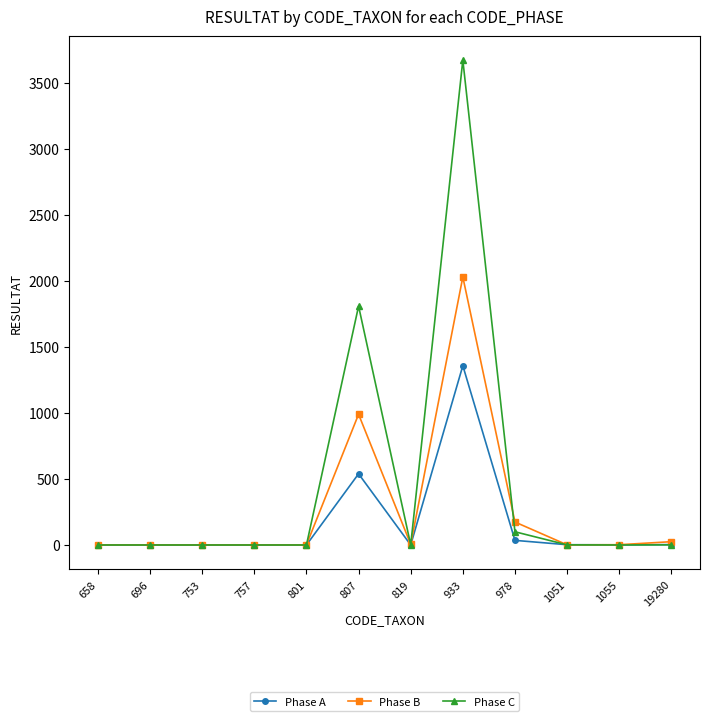

True or false: Phase C has more than 0 interior local peaks.

True